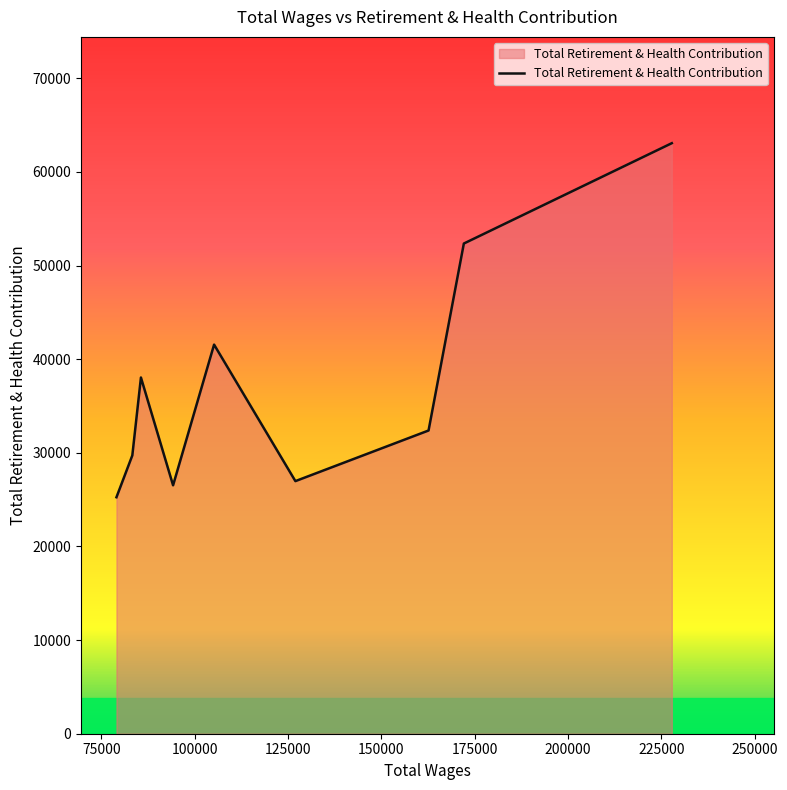

What is the maximum value shown in the chart?

63065